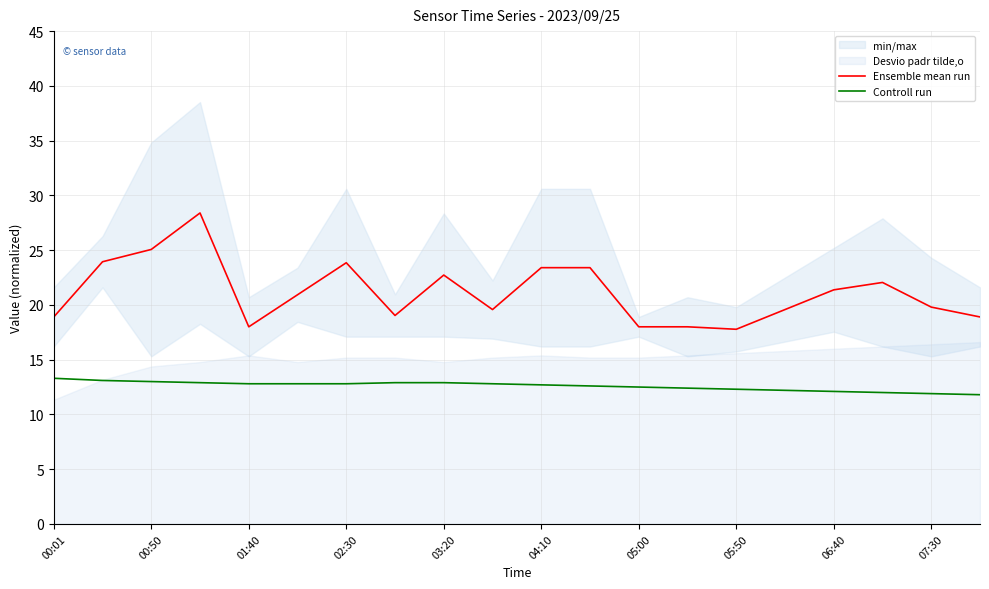

Is it true that Controll run equals 16.9 at 06:40?

False